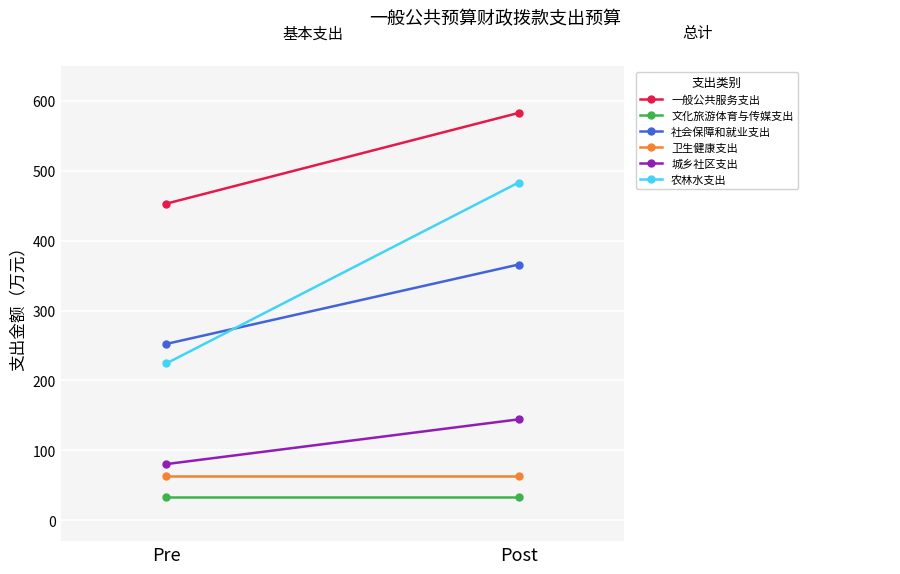

What is the greatest value displayed?

582.9